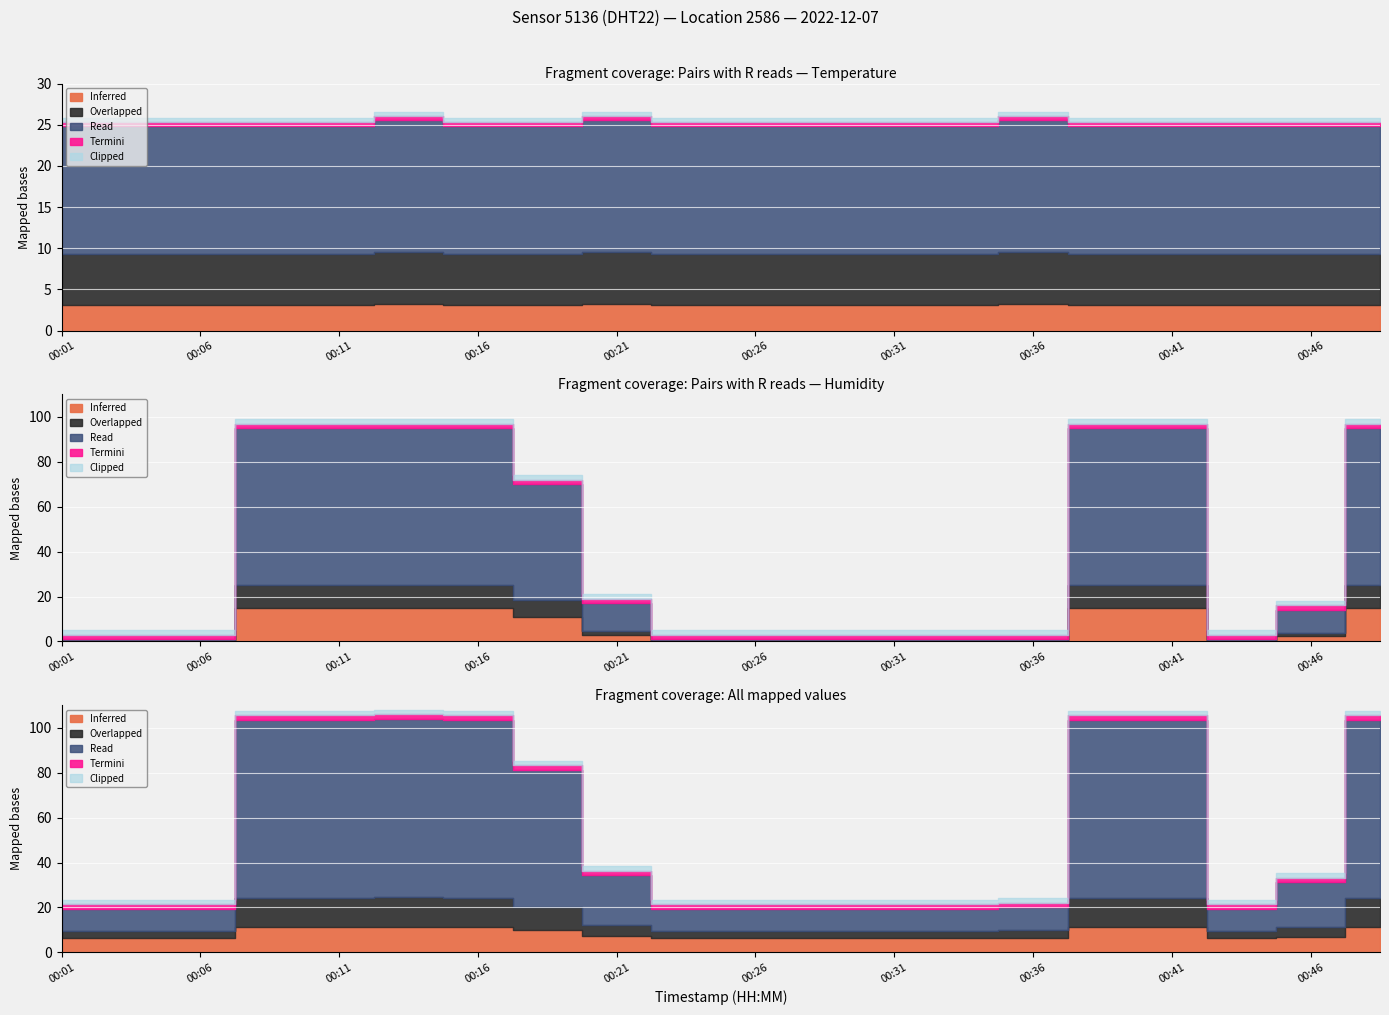

In humidity, how many points are lower than both neighbors (excluding endpoints)?

1